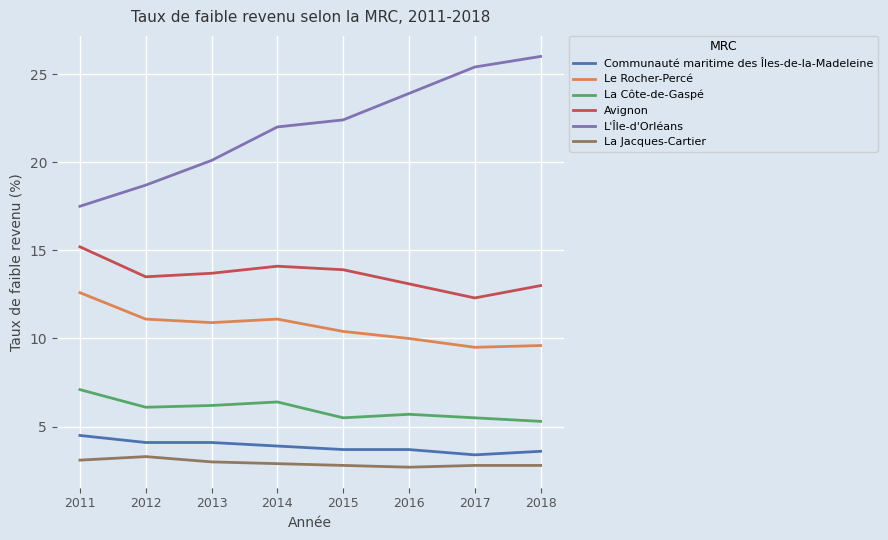

List the series in order of their peak value, highest first.

L'Île-d'Orléans, Avignon, Le Rocher-Percé, La Côte-de-Gaspé, Communauté maritime des Îles-de-la-Madeleine, La Jacques-Cartier